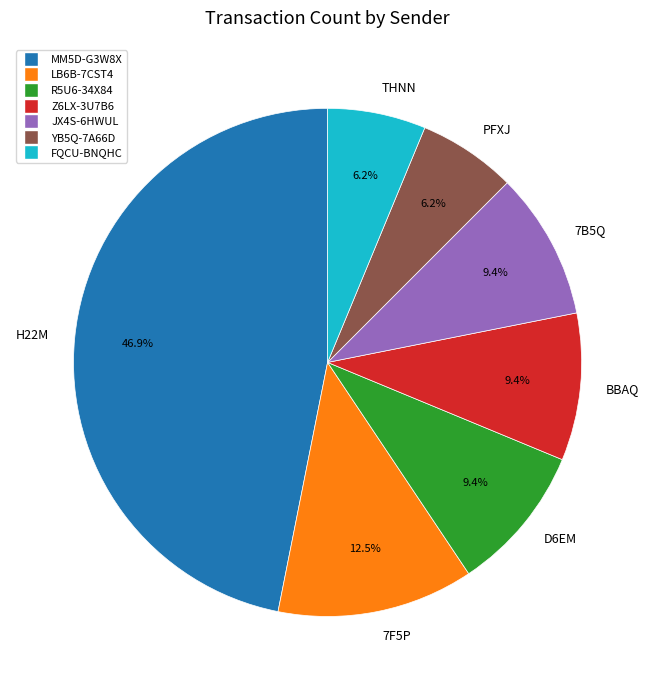

Approximately how many times larger is the value at 7F5P compared to THNN?

2.0